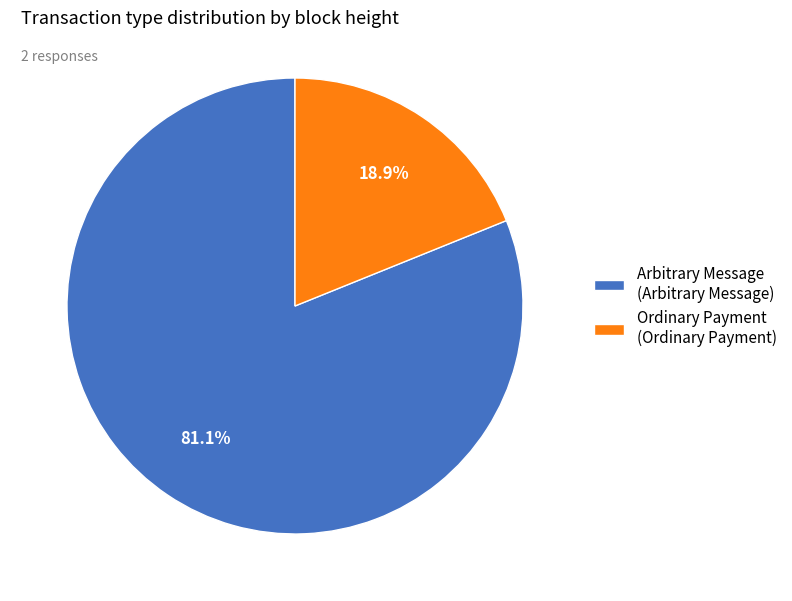

What portion of the pie excludes Arbitrary Message (Arbitrary Message)?

18.9%